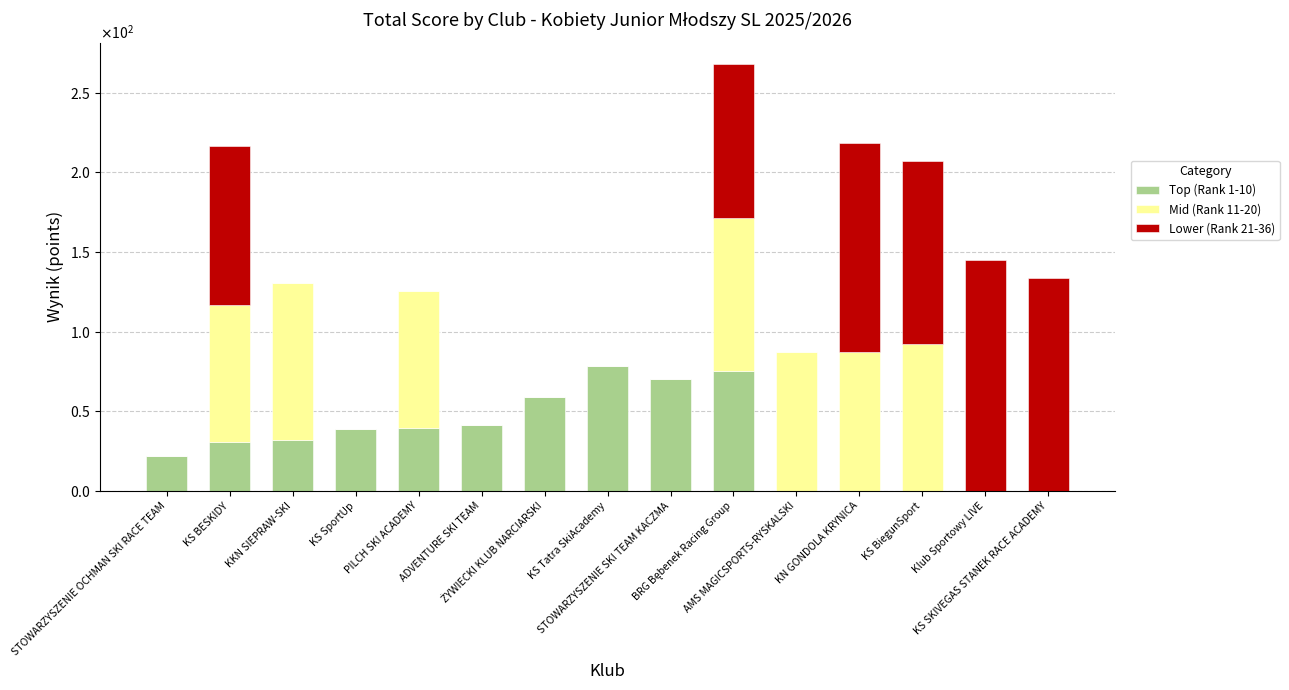

What are all the series names shown in the legend?

Top (Rank 1-10), Mid (Rank 11-20), Lower (Rank 21-36)